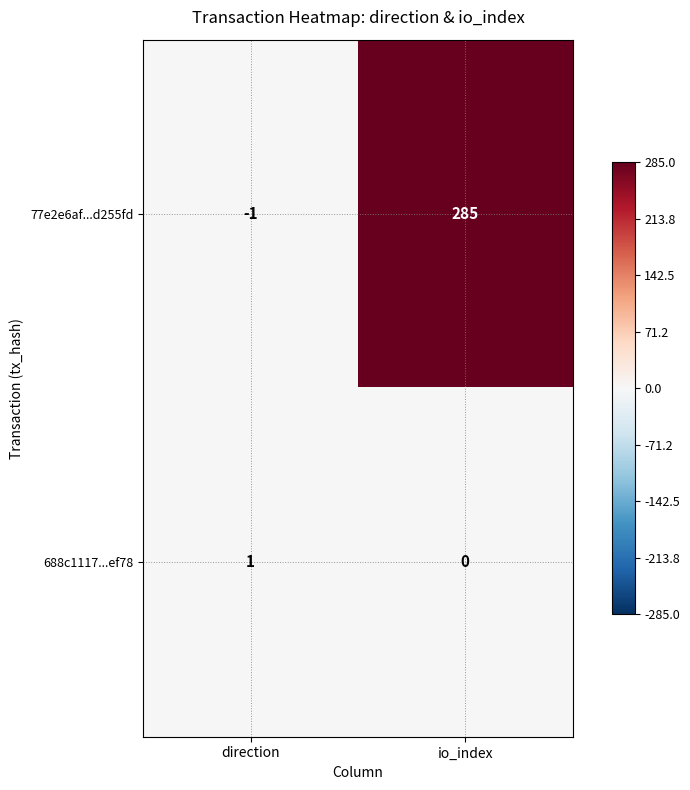

Is it true that 688c1117...ef78 equals 1 at direction?

True